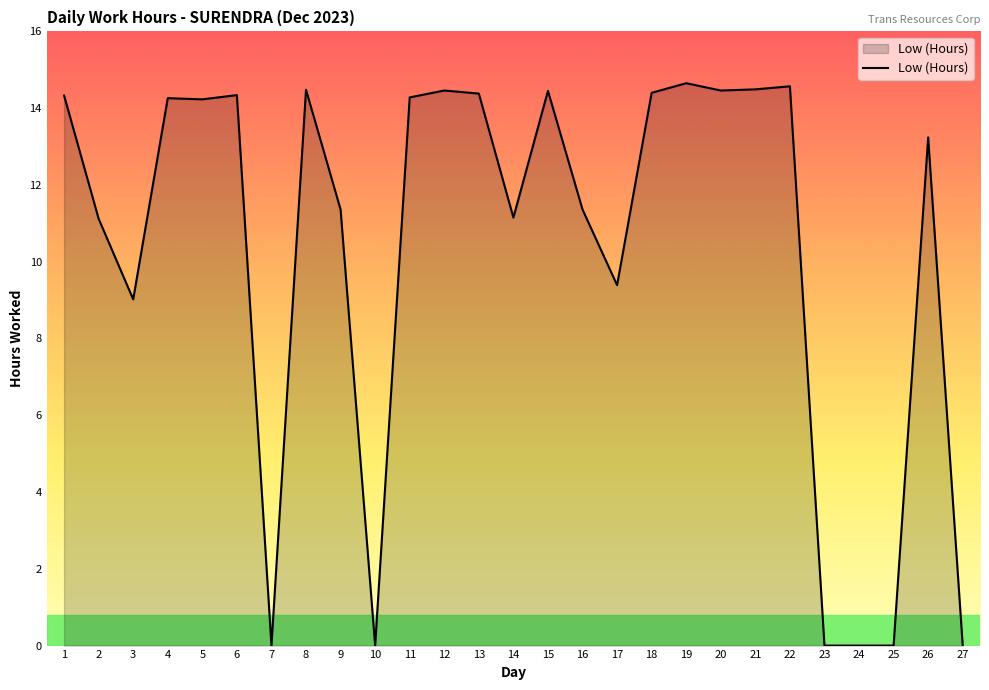

How many lines are shown in the chart?

1